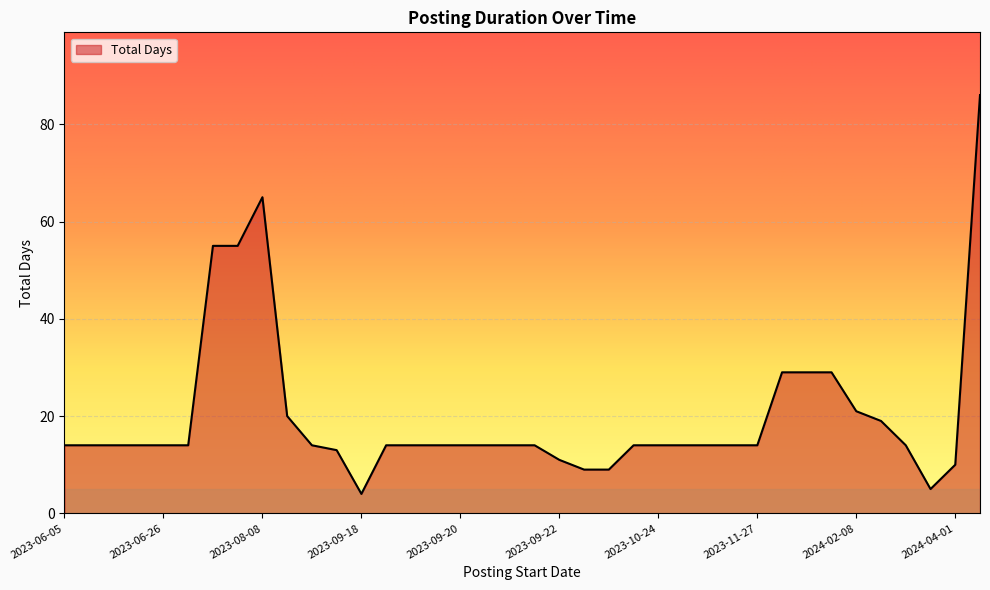

Does the chart display data point markers on the line(s)?

No